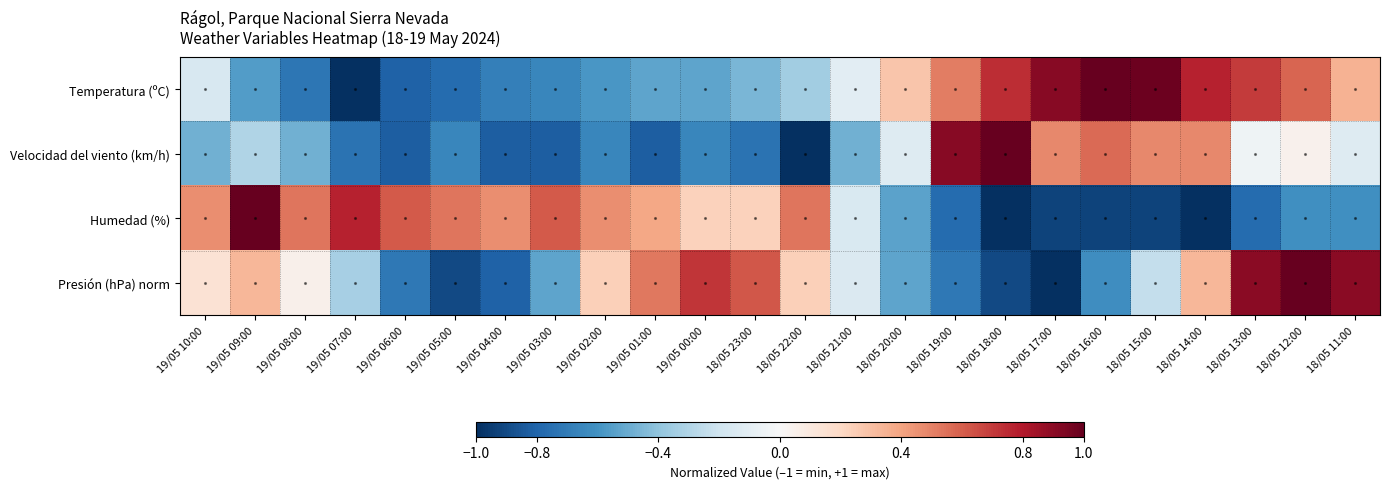

Which series has the widest spread of values?

Temperatura (ºC)